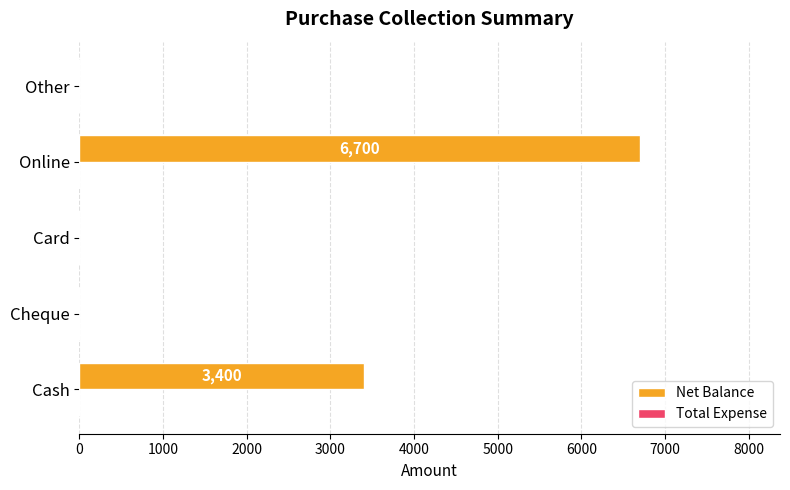

What is the greatest value displayed?

6700